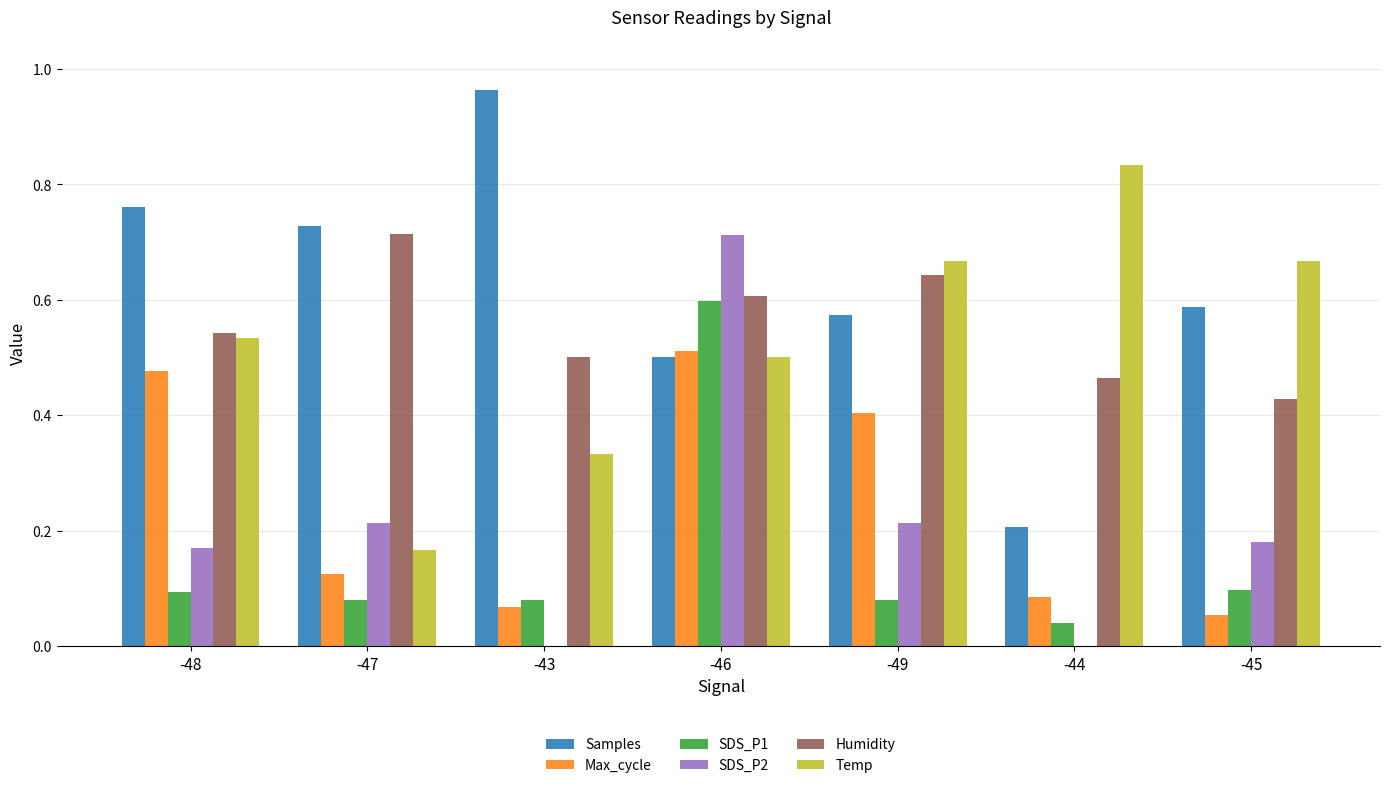

The value of Humidity at -44 is 0.5. True or false?

True